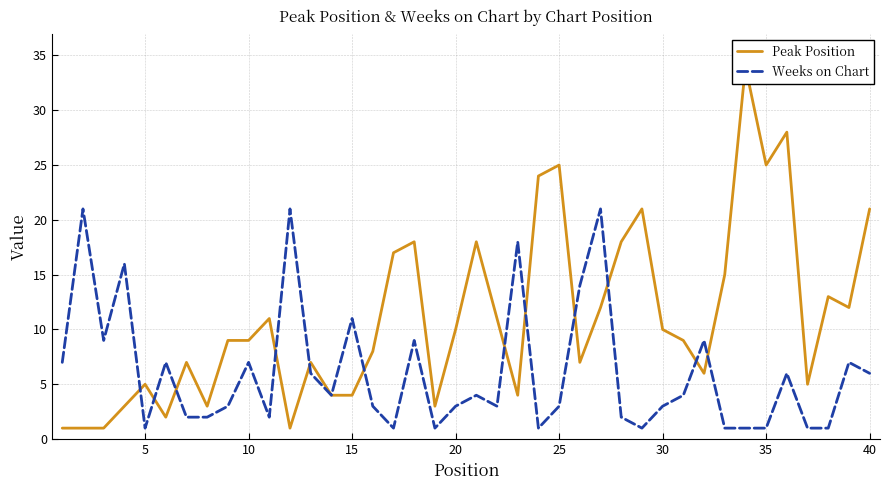

What is the highest value of the Weeks on Chart series?

21